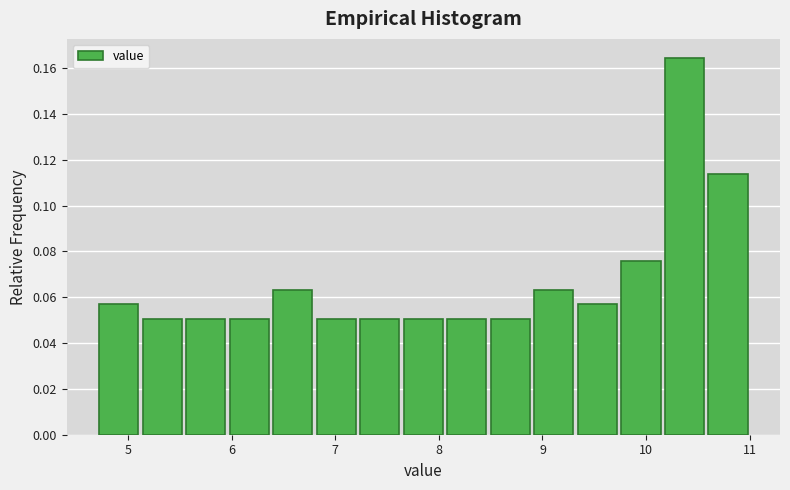

Reading left to right, list every bar in this chart as the range it spans on the x-axis followed by its height. Neither the bar edges nor the heights are printed on the chart, so give them approximately, as read against the axes.

4.70 to 5.12: 0.056
5.12 to 5.54: 0.050
5.54 to 5.96: 0.050
5.96 to 6.38: 0.050
6.38 to 6.80: 0.064
6.80 to 7.22: 0.050
7.22 to 7.64: 0.050
7.64 to 8.06: 0.050
8.06 to 8.48: 0.050
8.48 to 8.90: 0.050
8.90 to 9.32: 0.064
9.32 to 9.74: 0.056
9.74 to 10.16: 0.076
10.16 to 10.58: 0.164
10.58 to 11.00: 0.114